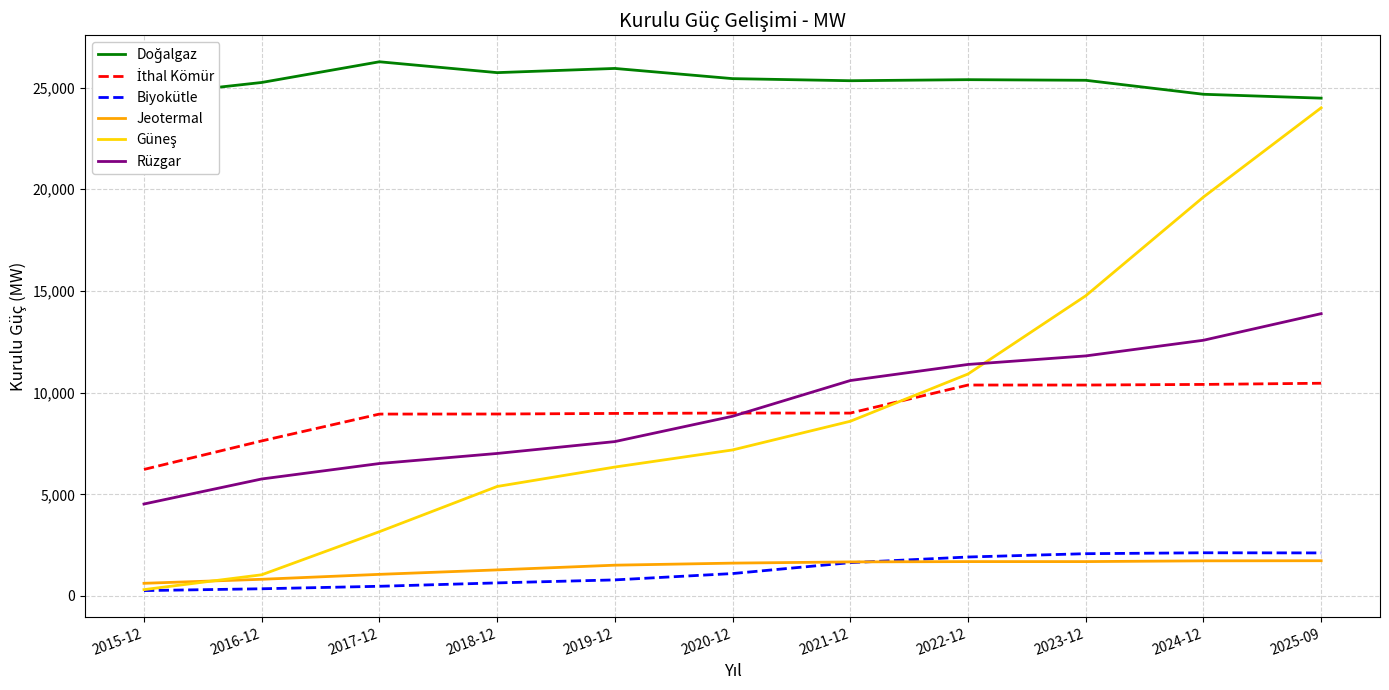

Is the value of Rüzgar at 2017-12 greater than the value of Biyokütle at 2023-12?

Yes